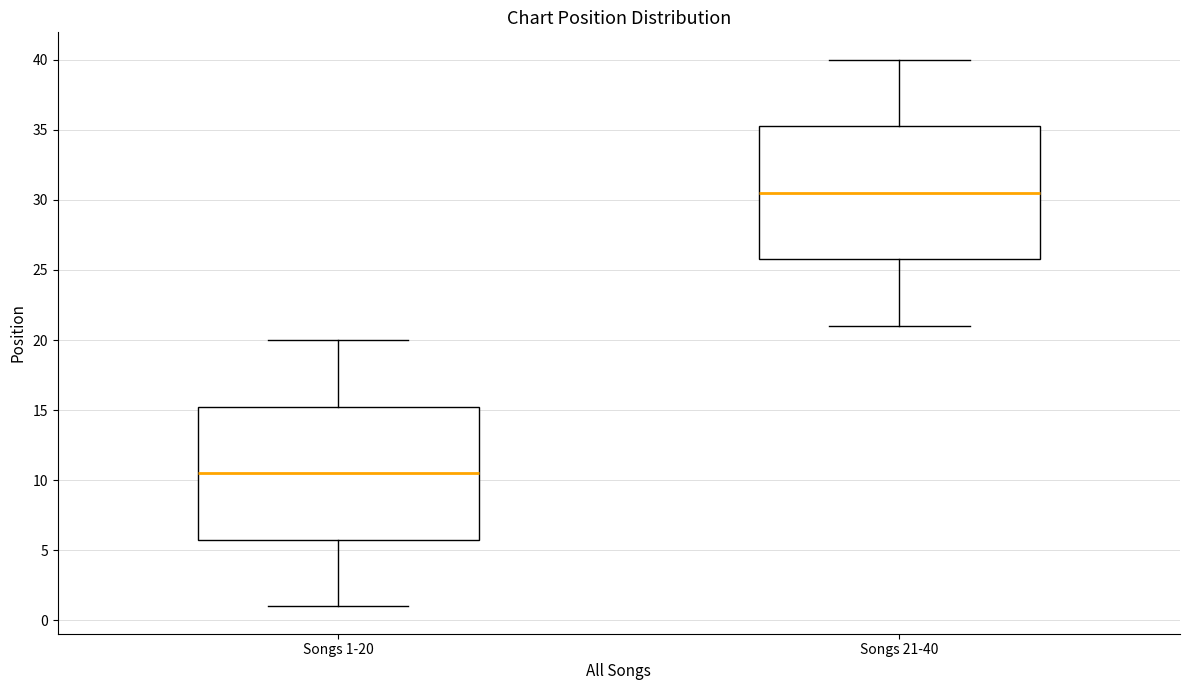

Where is the lower edge of the box for Songs 1-20 on the y-axis? The values are not printed on the chart, so give them approximately, as read against the axis.

6.0